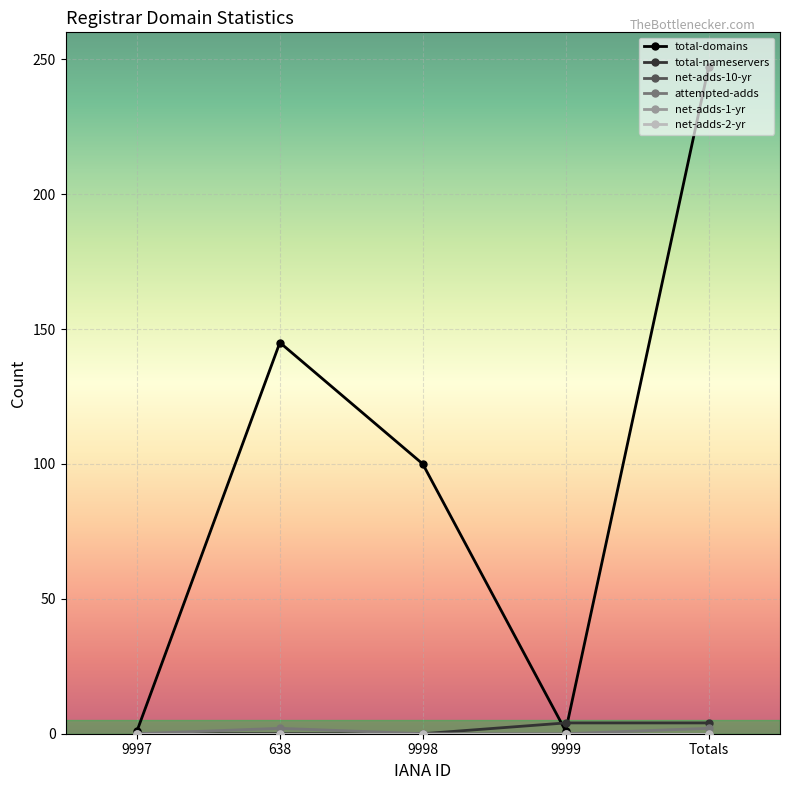

What is the label of the 1st point from the left?

9997